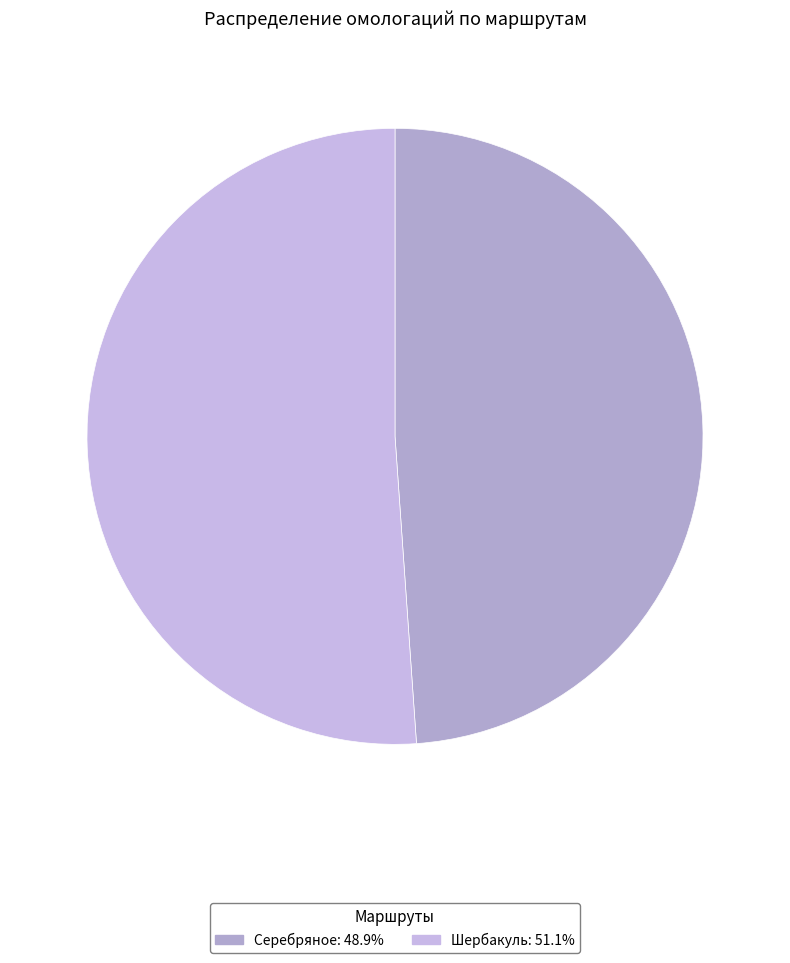

What is the smallest slice in the pie chart?

Серебряное